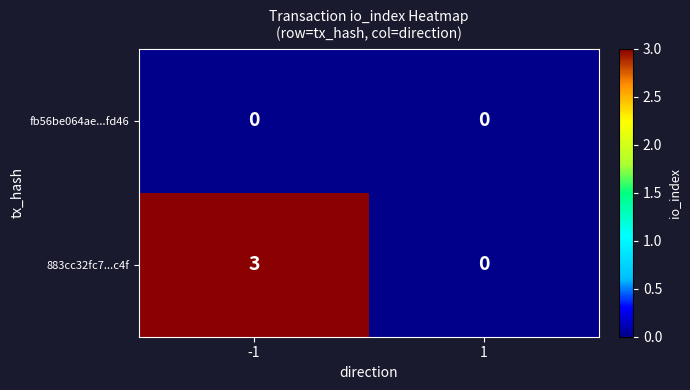

Rank the series by their maximum value, from lowest to highest.

fb56be064ae...fd46, 883cc32fc7...c4f